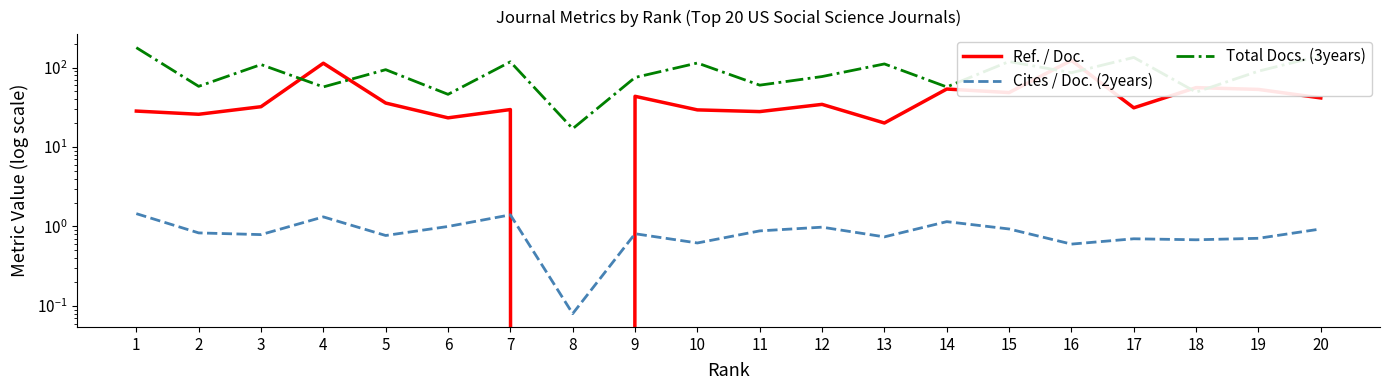

At which category is the sum across all series the highest?

16